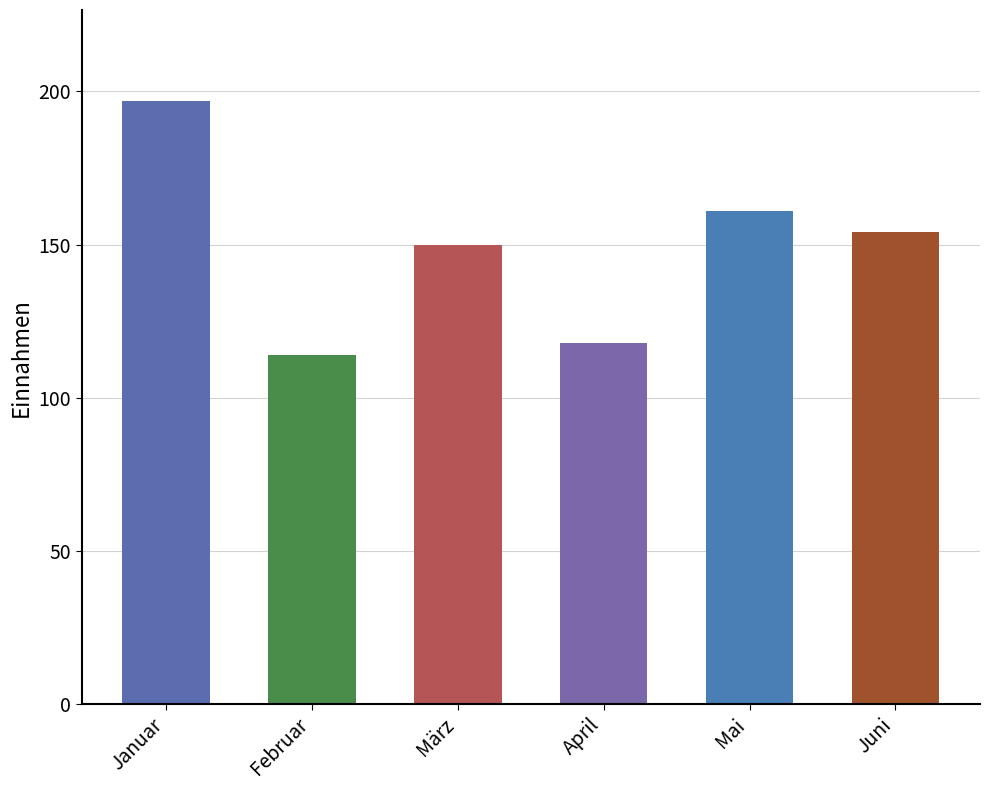

Reading left to right, list all the values displayed in this chart.

Januar=197	Februar=114	März=150	April=118	Mai=161	Juni=154